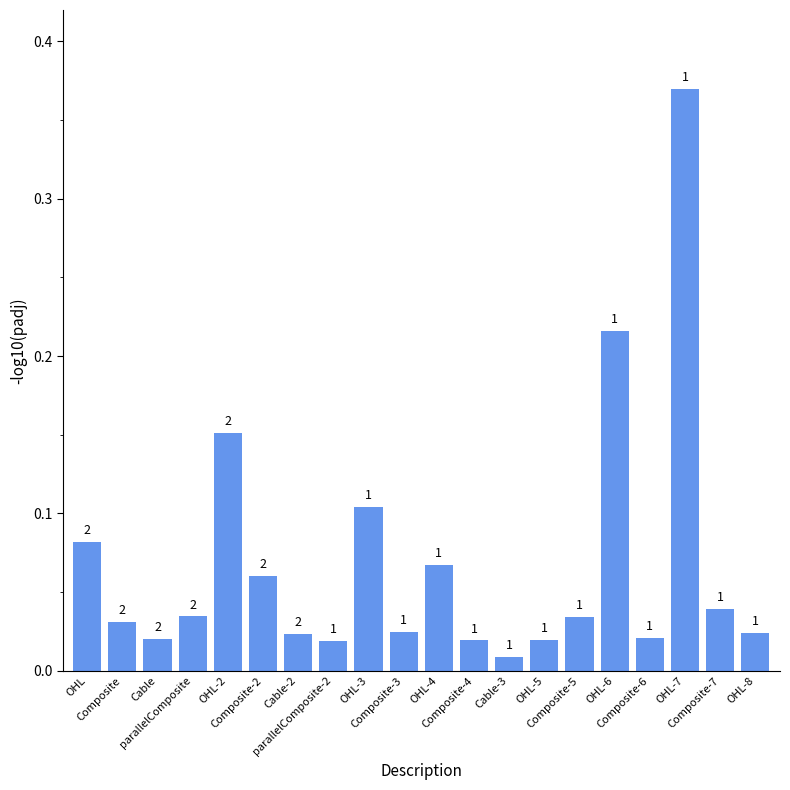

List the labels in order of value, largest first.

OHL-7, OHL-6, OHL-2, OHL-3, OHL, OHL-4, Composite-2, Composite-7, parallelComposite, Composite-5, Composite, Composite-3, OHL-8, Cable-2, Composite-6, Cable, OHL-5, Composite-4, parallelComposite-2, Cable-3